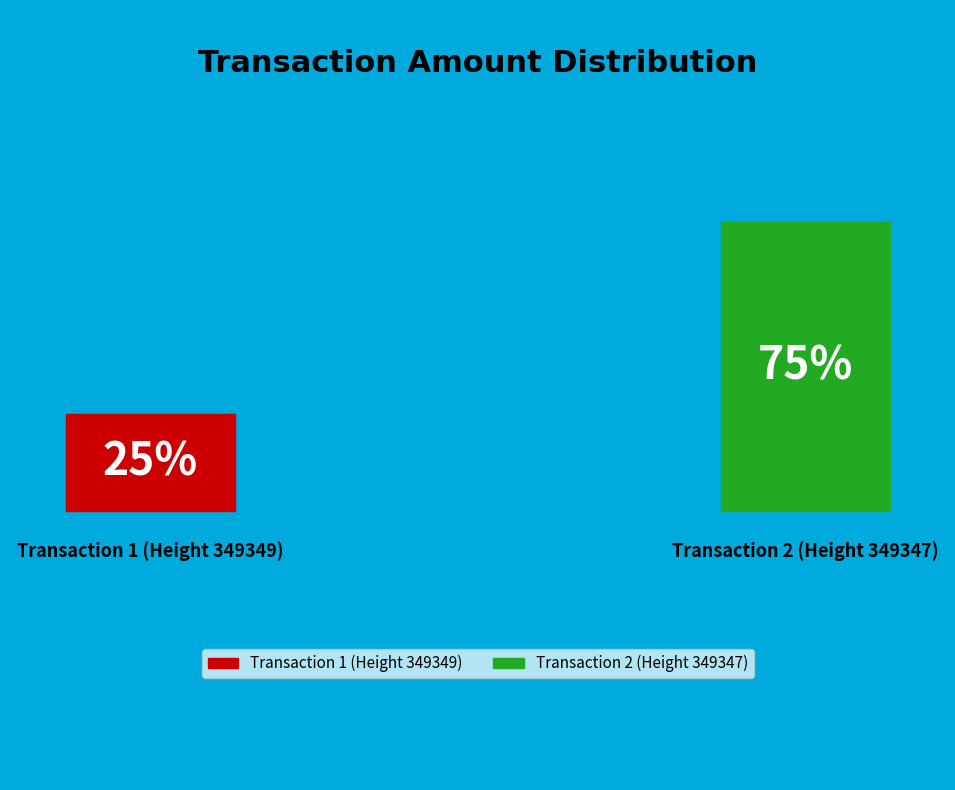

To the nearest percent, what portion does 349349 represent?

25%